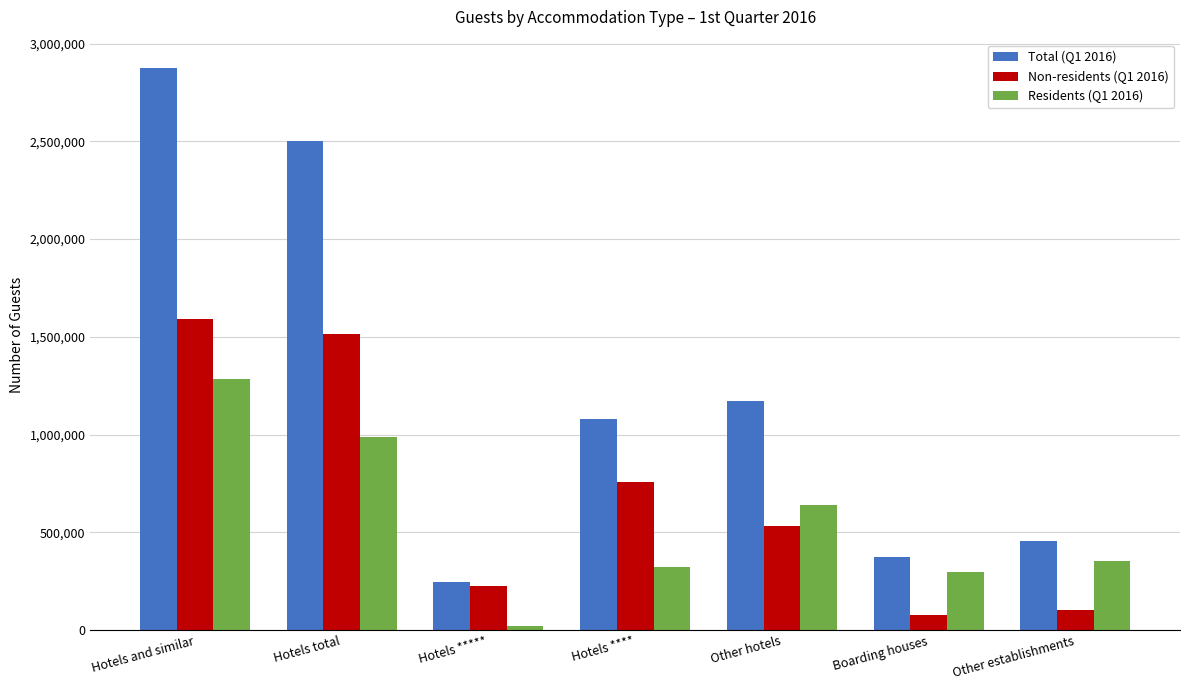

Is the value of Total (Q1 2016) at Other hotels greater than the value of Non-residents (Q1 2016) at Other hotels?

Yes